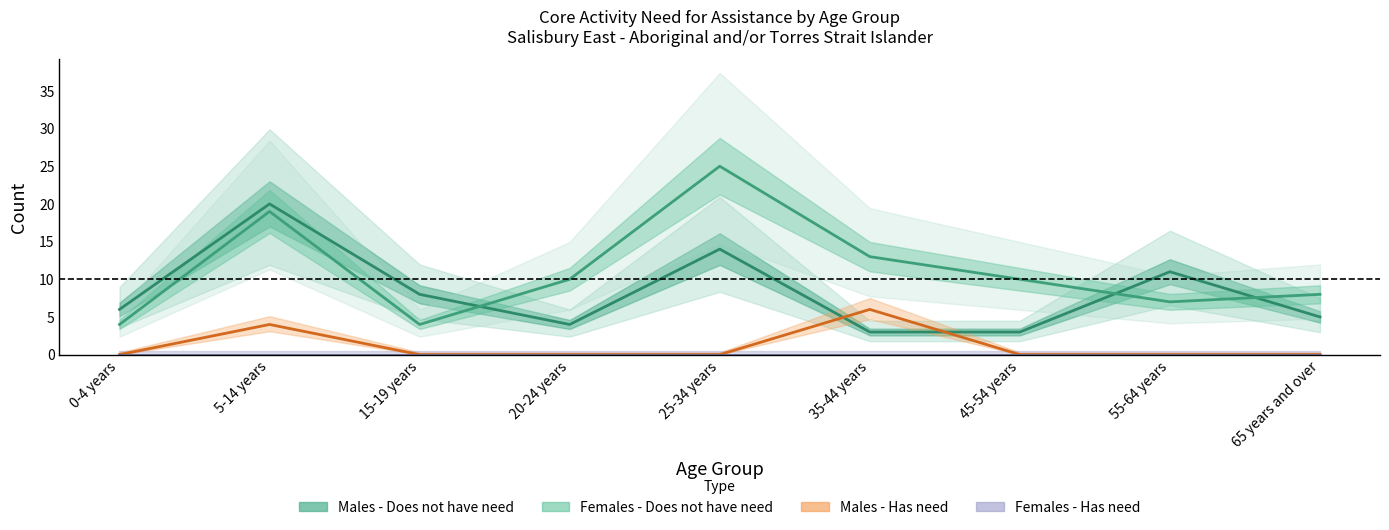

Which series has the largest range (max minus min)?

Females - Does not have need